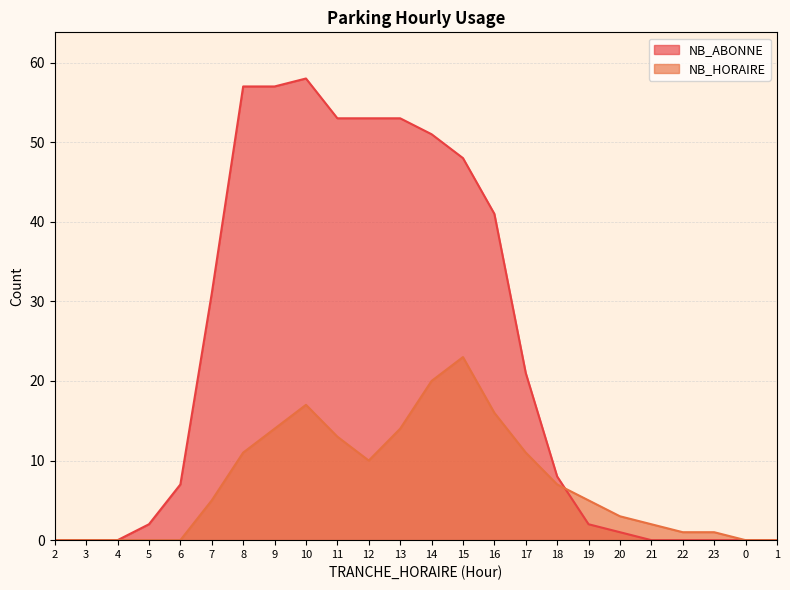

How many values in the NB_HORAIRE series exceed 5?

11